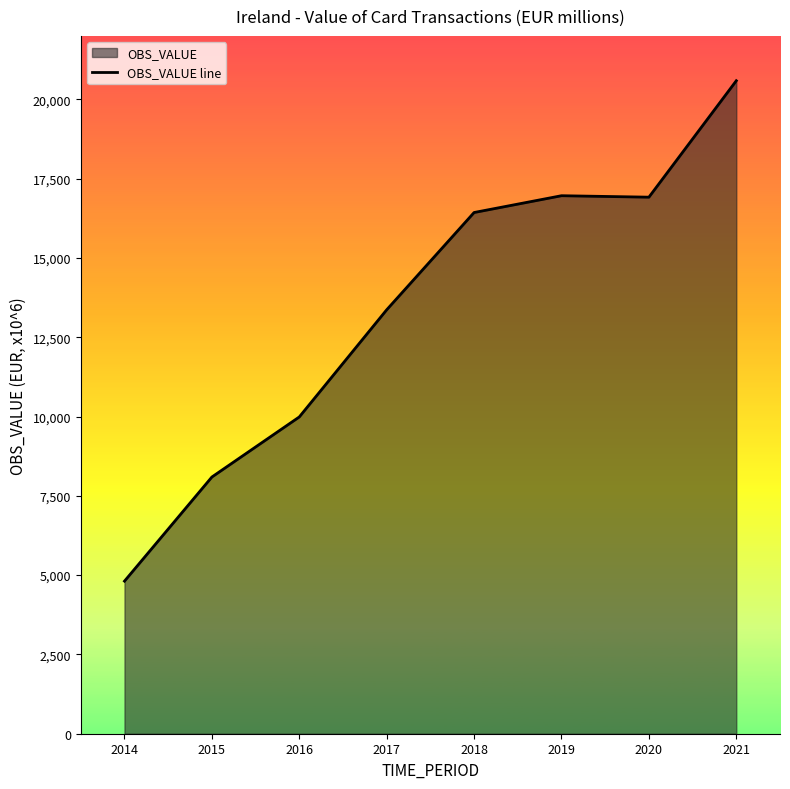

What is the difference between the second highest and second lowest values?

8868.3